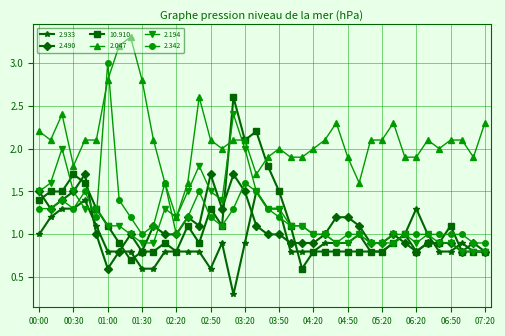

What are all the series names shown in the legend?

2.933, 2.490, 10.910, 2.047, 2.194, 2.342